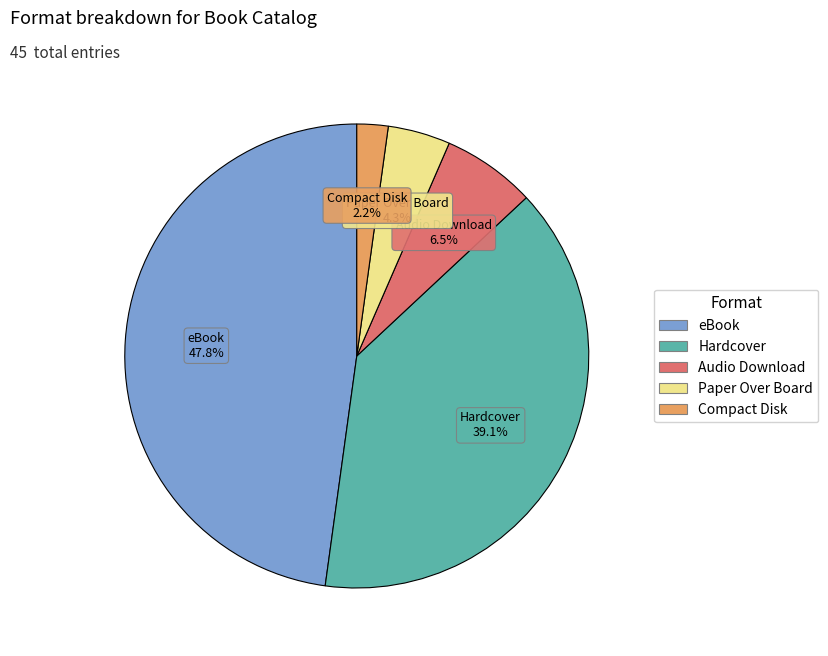

Does any single category account for the majority?

No